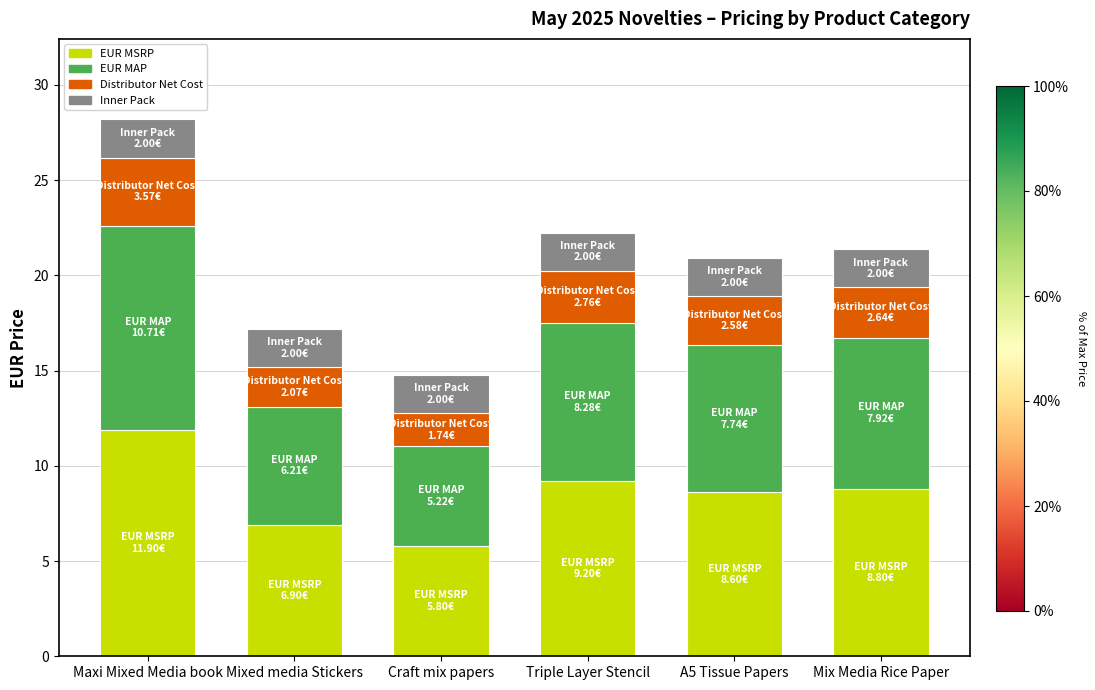

Which category has the lowest value in the EUR MSRP series?

Craft mix papers